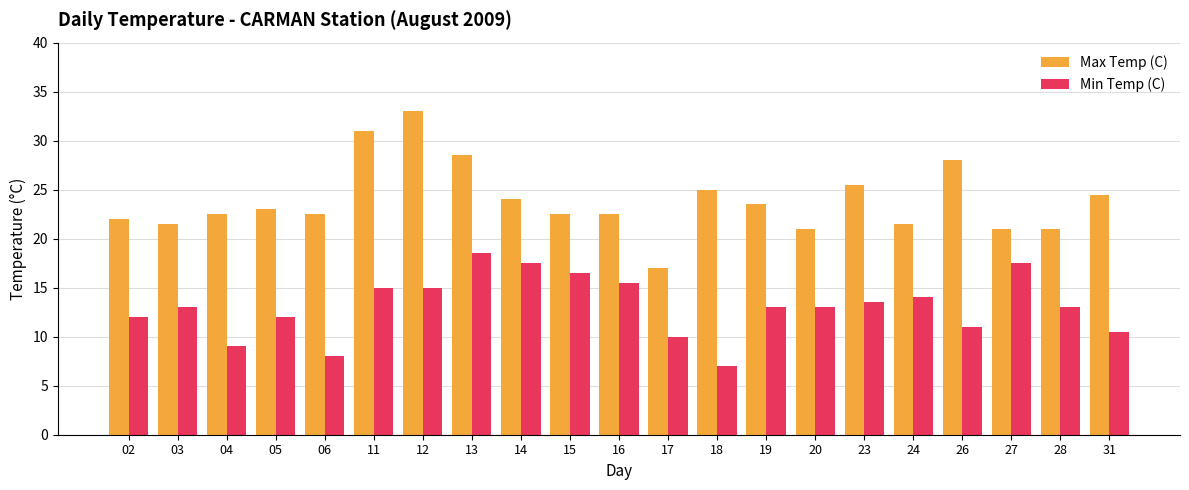

What is the approximate value of Max Temp (C) at 13?

28.5